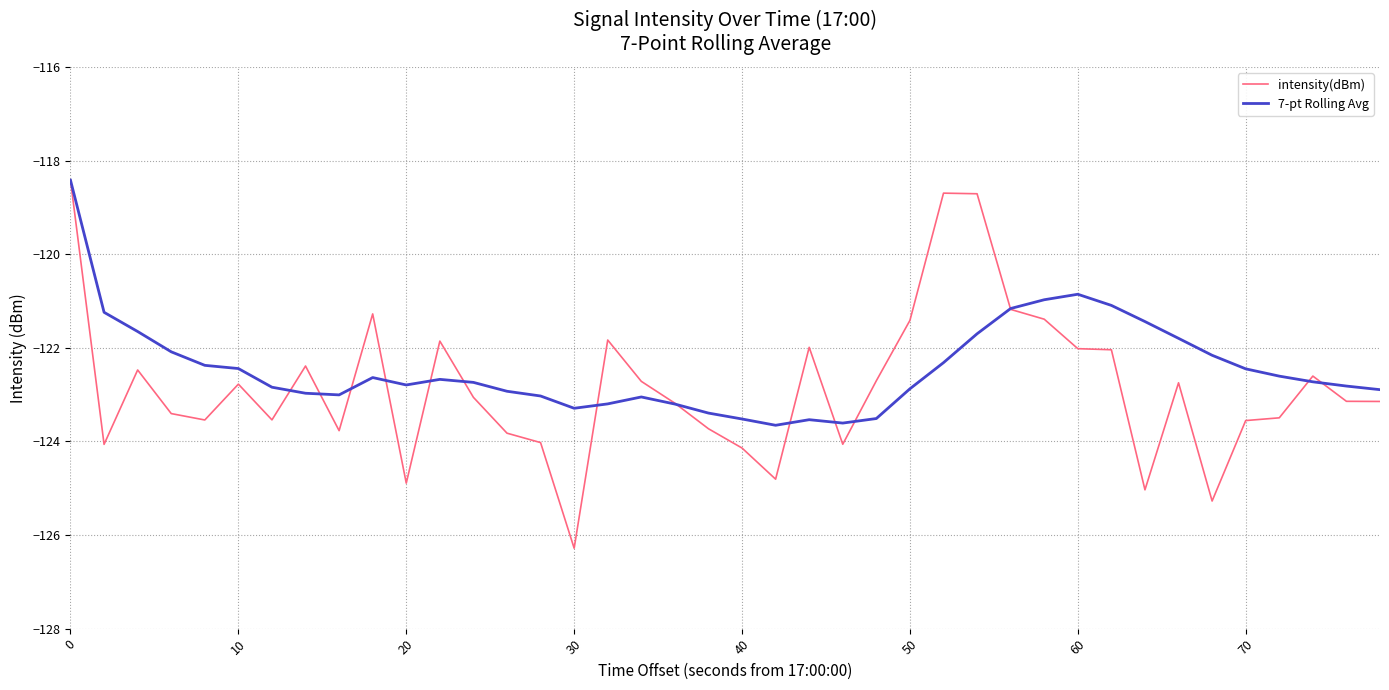

Which series has the widest spread of values?

intensity(dBm)